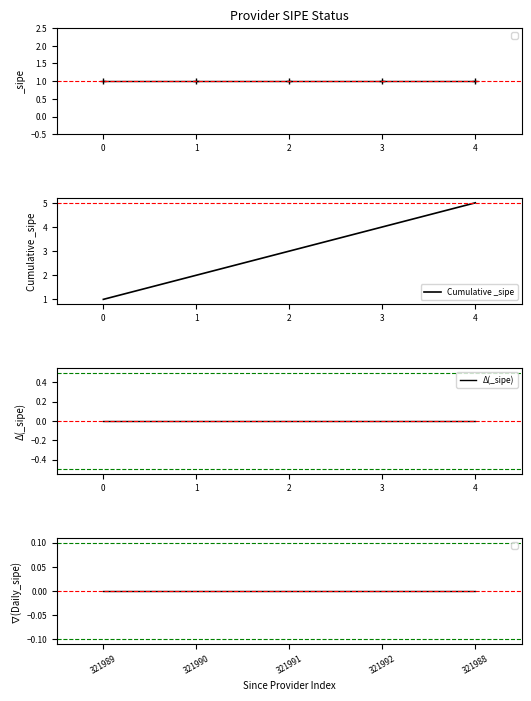

True or false: Cumulative _sipe and Δ(_sipe) cross at least once.

False